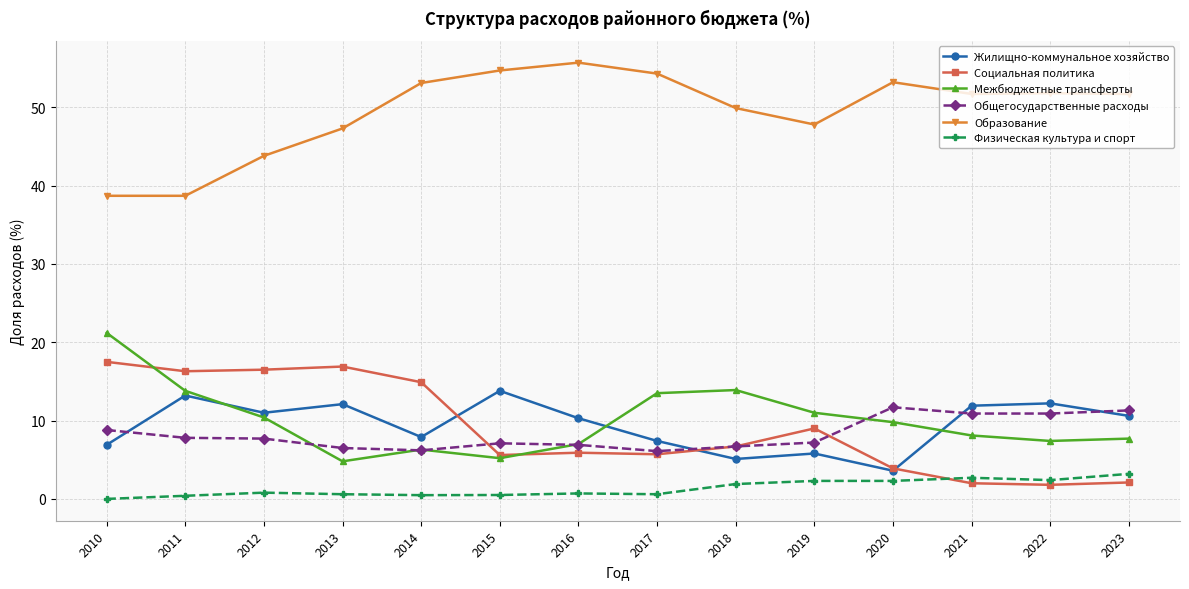

What is the maximum value for Жилищно-коммунальное хозяйство?

13.8